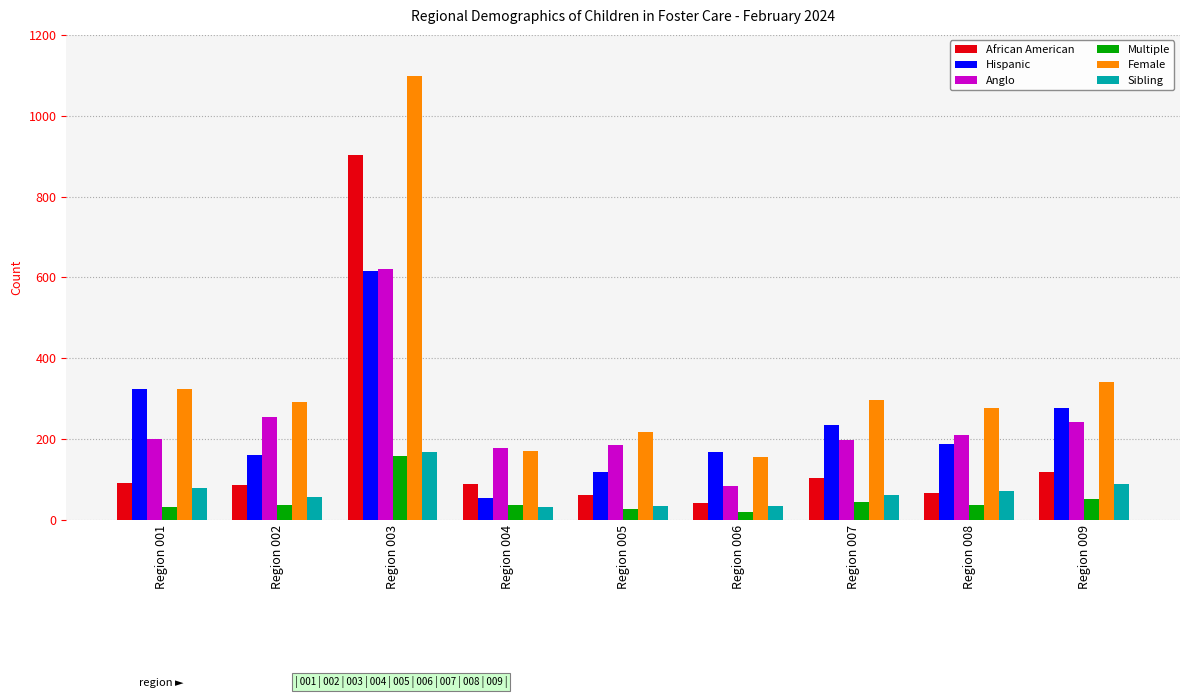

Which series has the widest spread of values?

Female